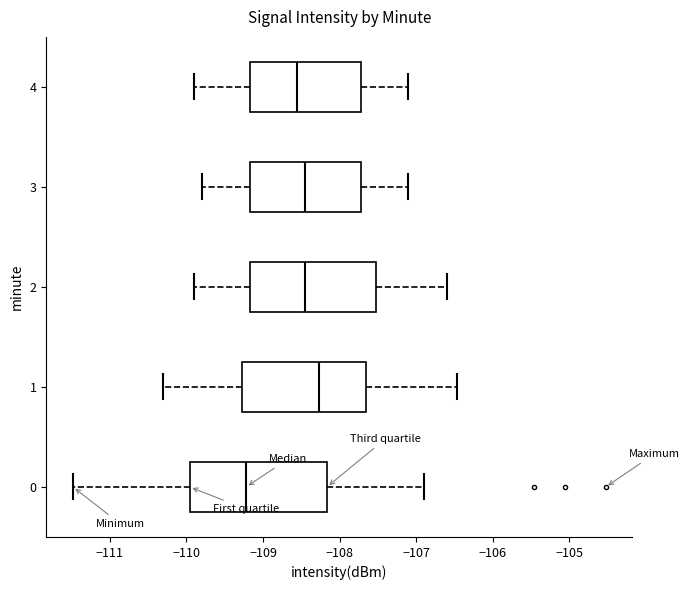

Where does the median line of the box at y = 2 sit on the x-axis? The values are not printed on the chart, so give them approximately, as read against the axis.

-108.4